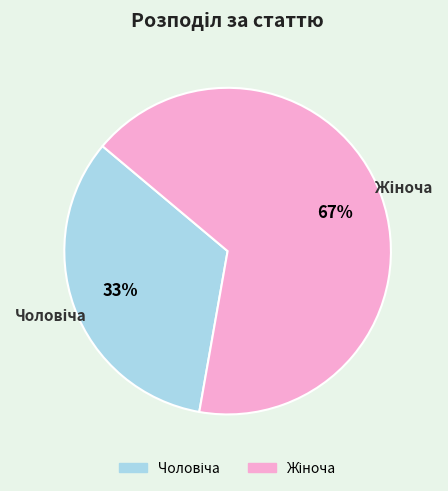

To the nearest percent, what is the average slice percentage?

50%